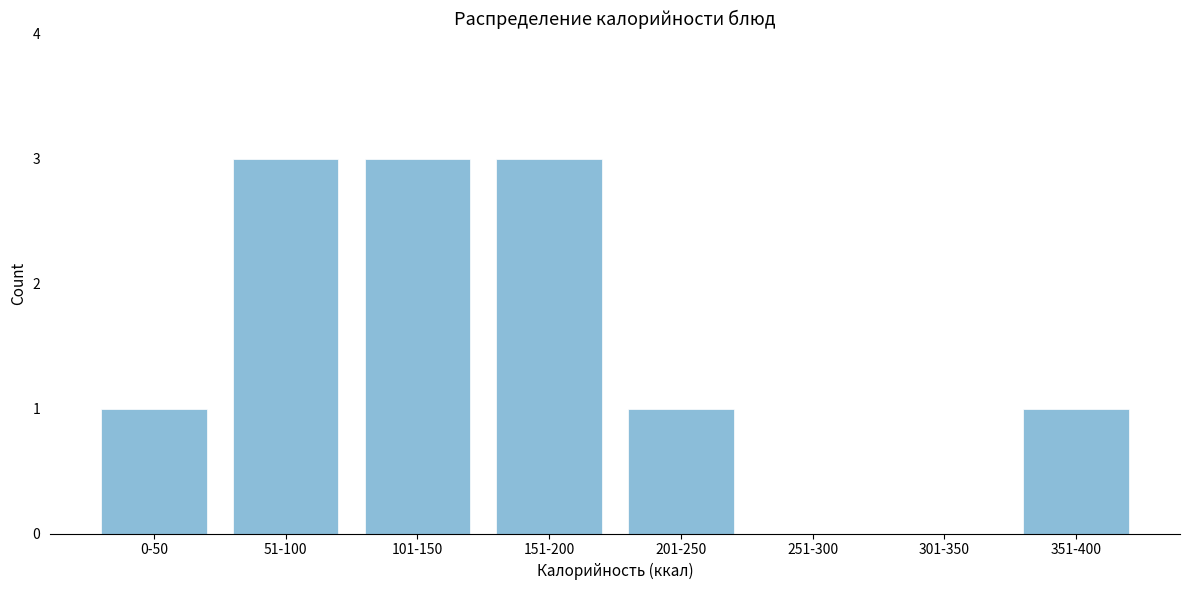

Reading left to right, list all the values displayed in this chart.

0-50=1	51-100=3	101-150=3	151-200=3	201-250=1	251-300=0	301-350=0	351-400=1